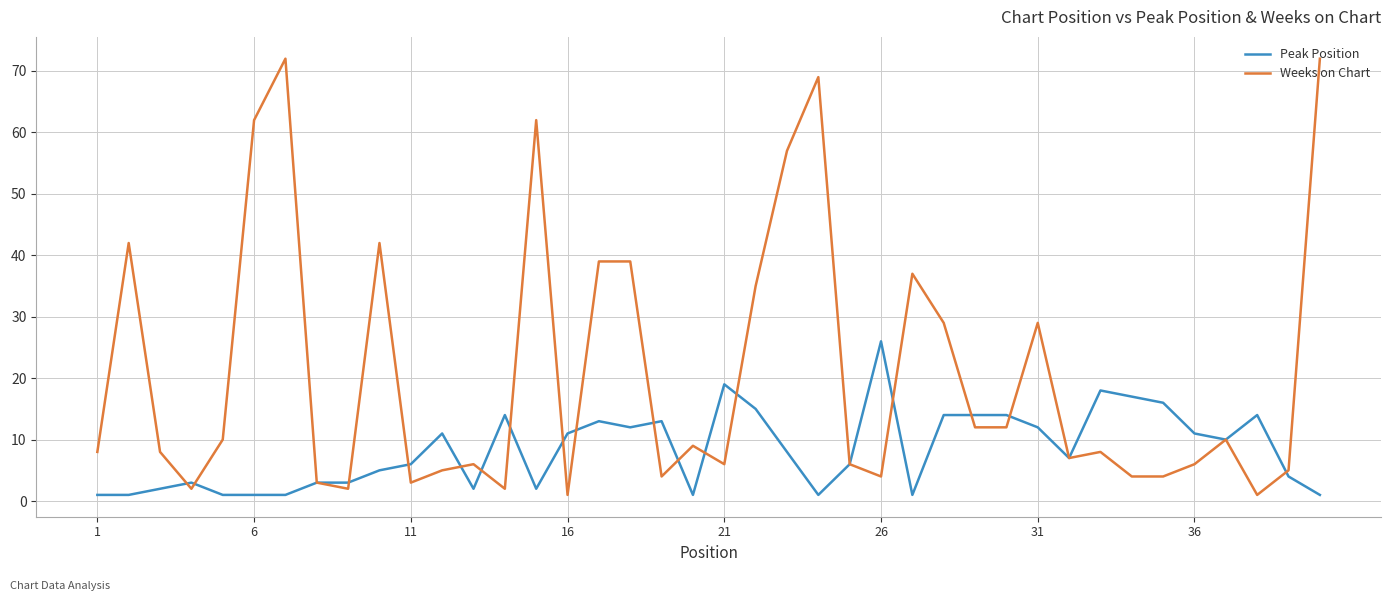

Which series has the largest total across all categories?

Weeks on Chart